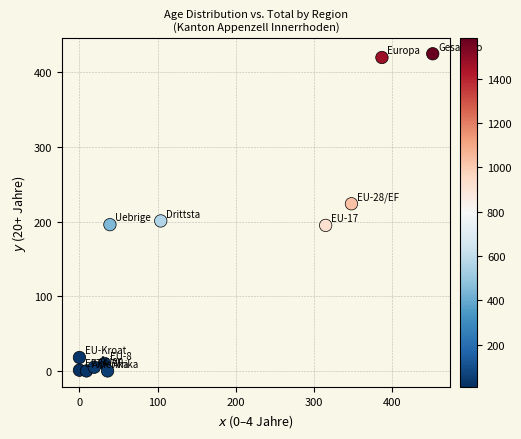

What is the average Y value?

141